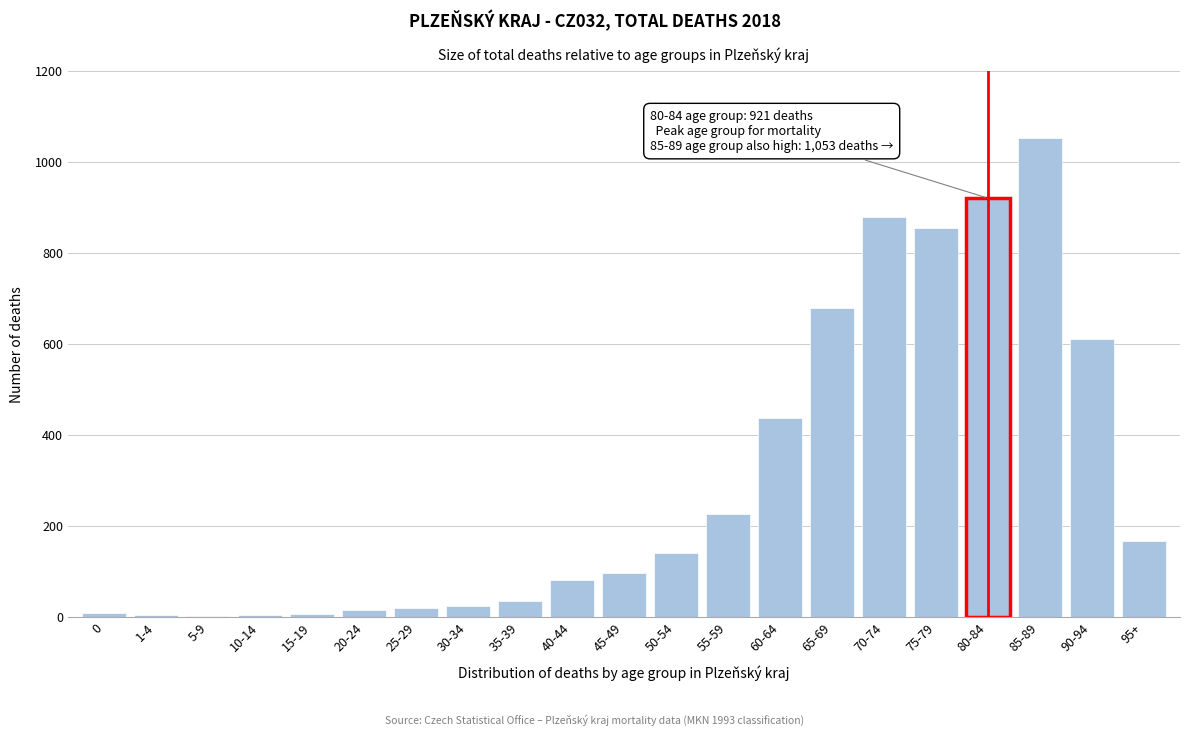

Is it true that the value at 90-94 is 950?

False